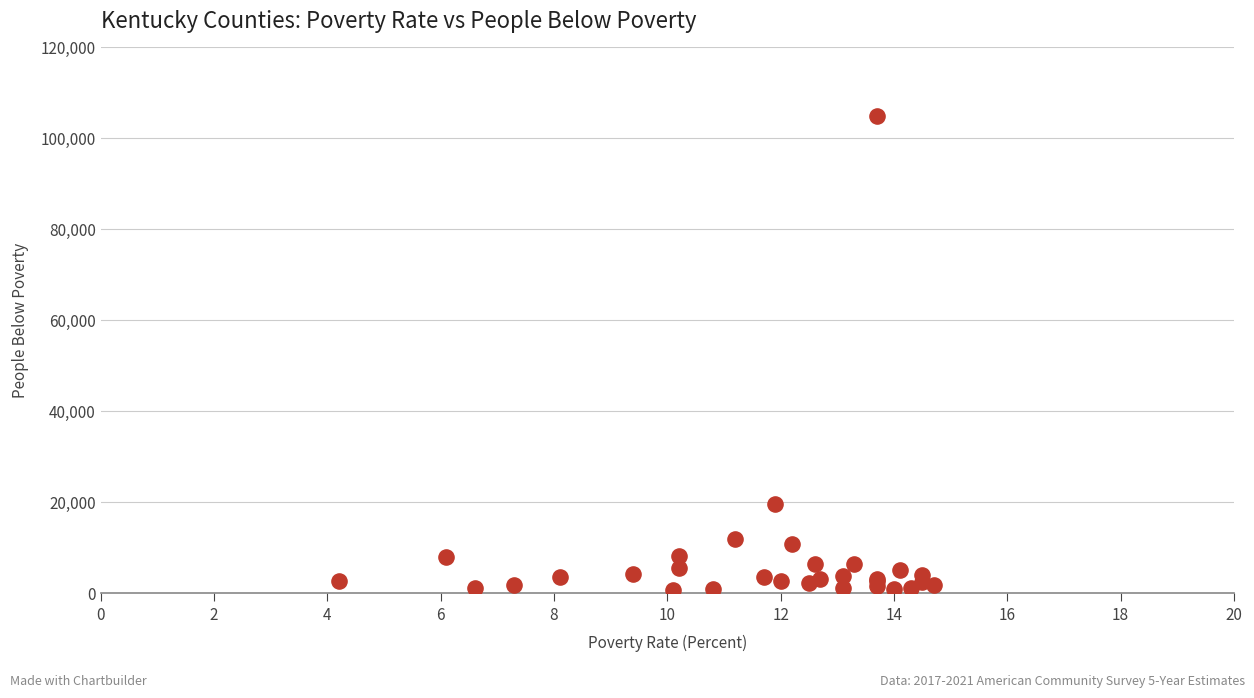

What Y value in the scatter plot is closest to 52852?

19754